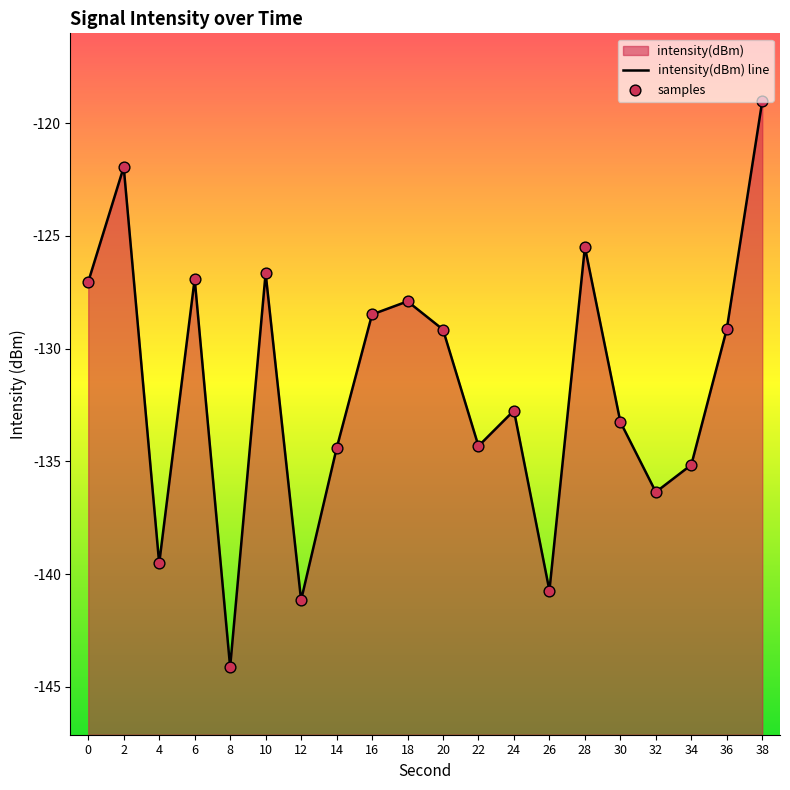

Which series has the widest spread of Y values?

intensity(dBm) line